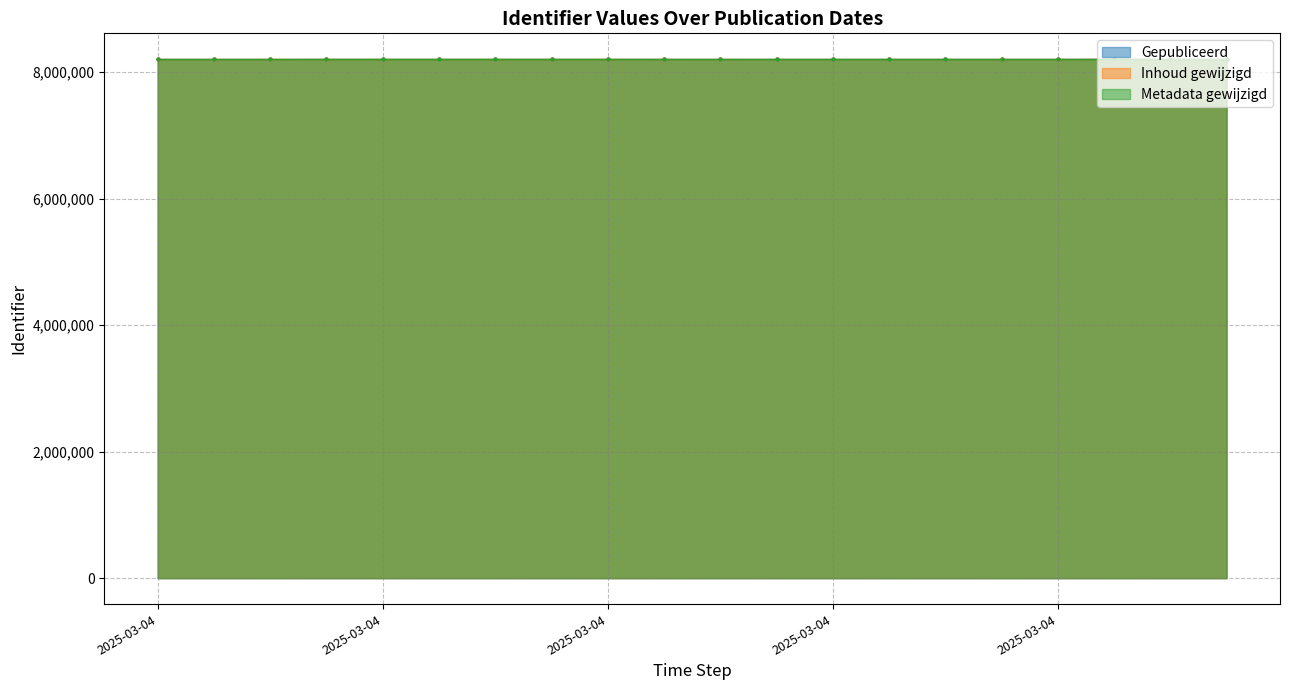

What is the total value across all series at 2025-03-04?

24603495